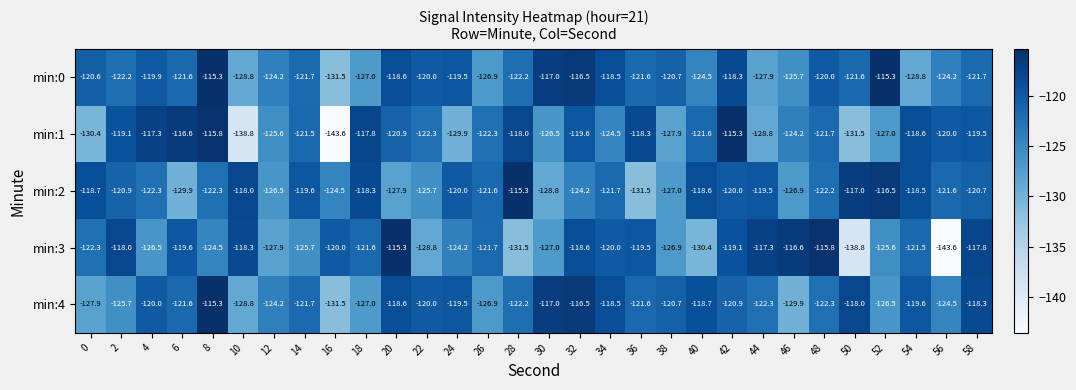

What is the difference between the maximum and minimum values in the min:3 series?

28.3